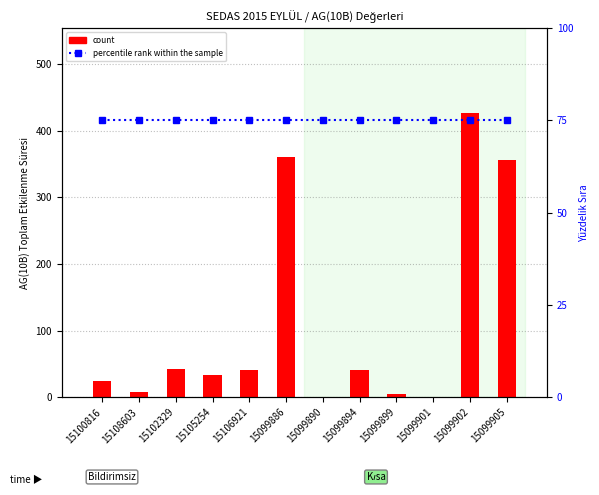

What is the average value of the percentile rank within the sample series?

75.0